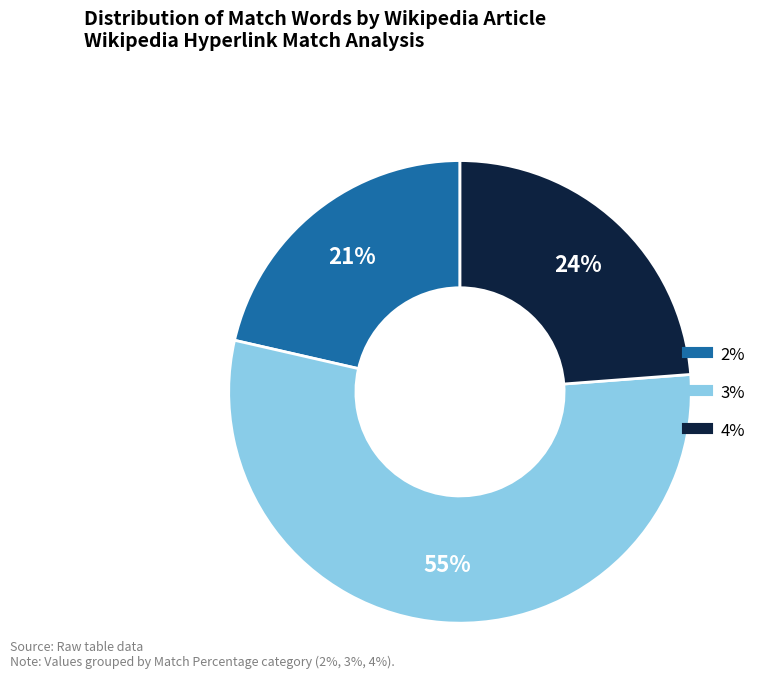

To the nearest percent, what is the average slice percentage?

33%